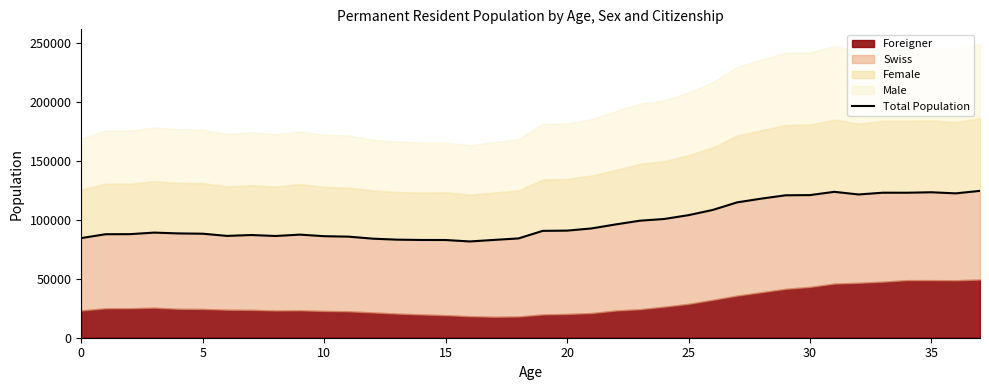

True or false: the data shows 82950 at 17.

True